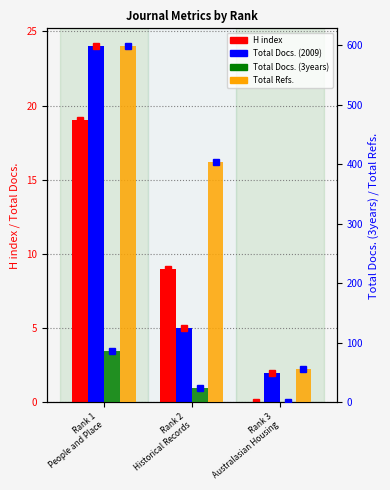

What are all the series names shown in the legend?

H index, Total Docs. (2009), Total Docs. (3years), Total Refs.